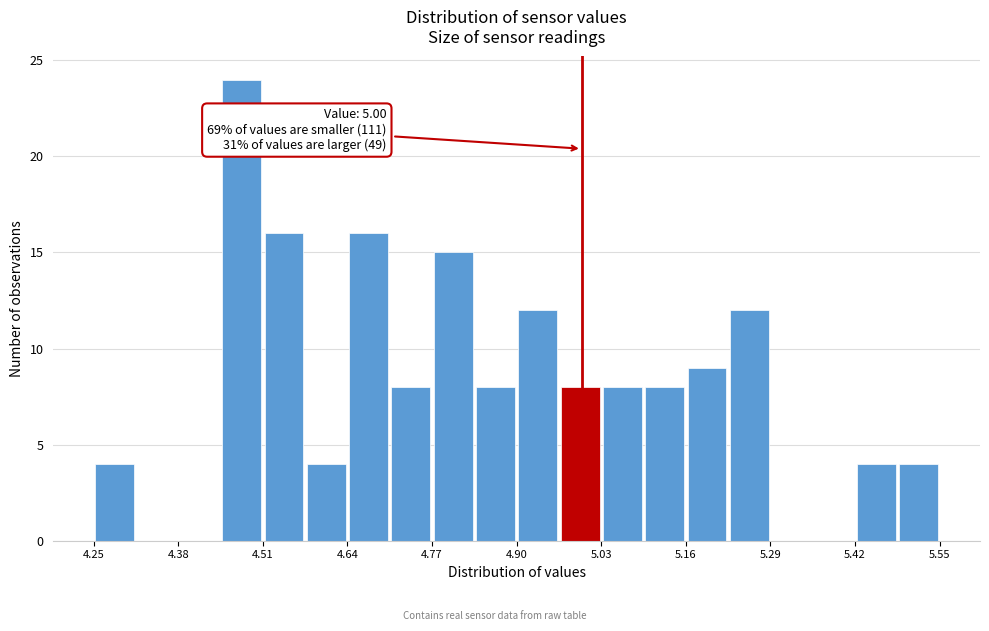

Around what value on the x-axis is the tallest bar? Give the approximate position of its centre, as read against the axis.

4.48